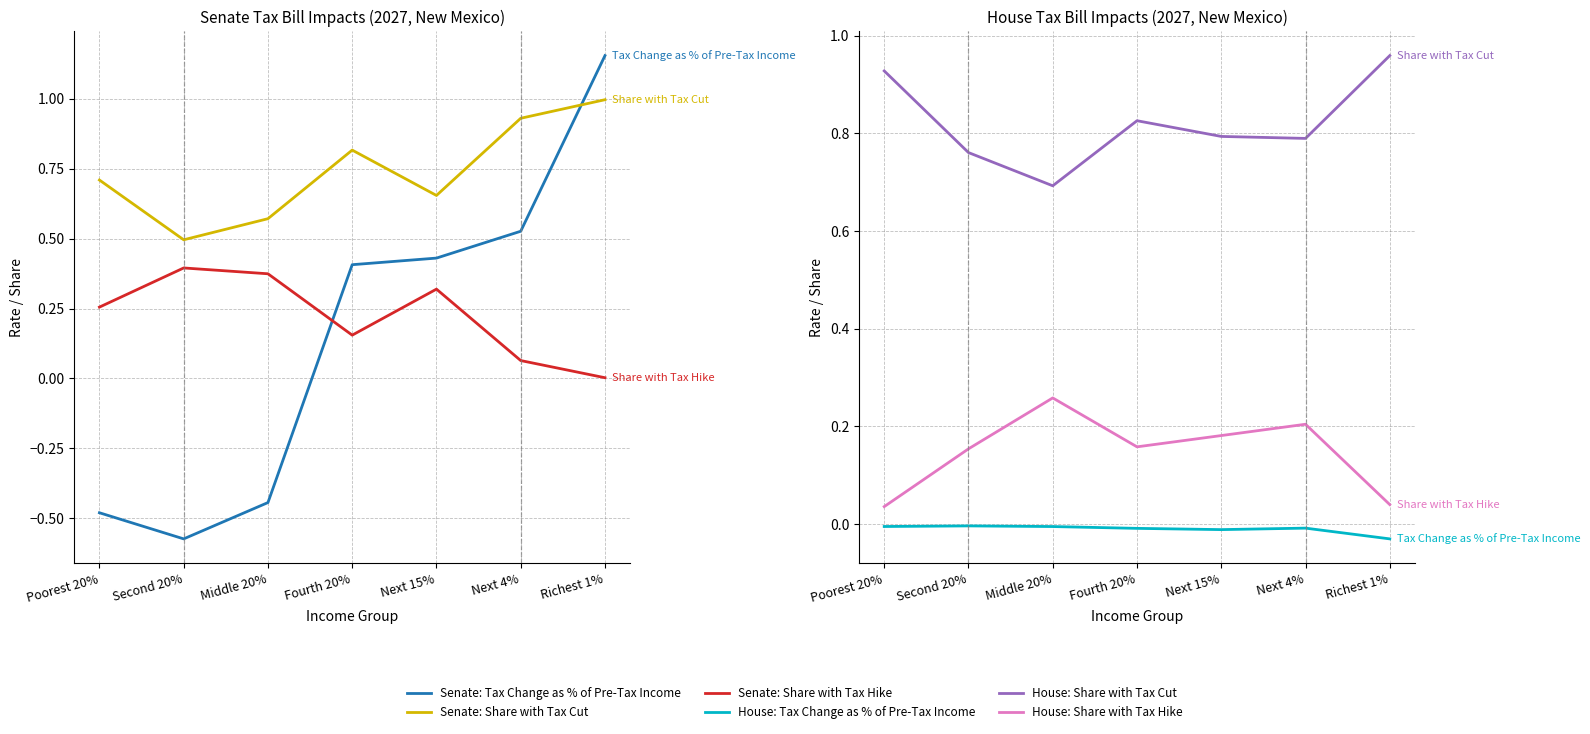

Between Next 4% and Next 15%, which is larger?

Next 4%